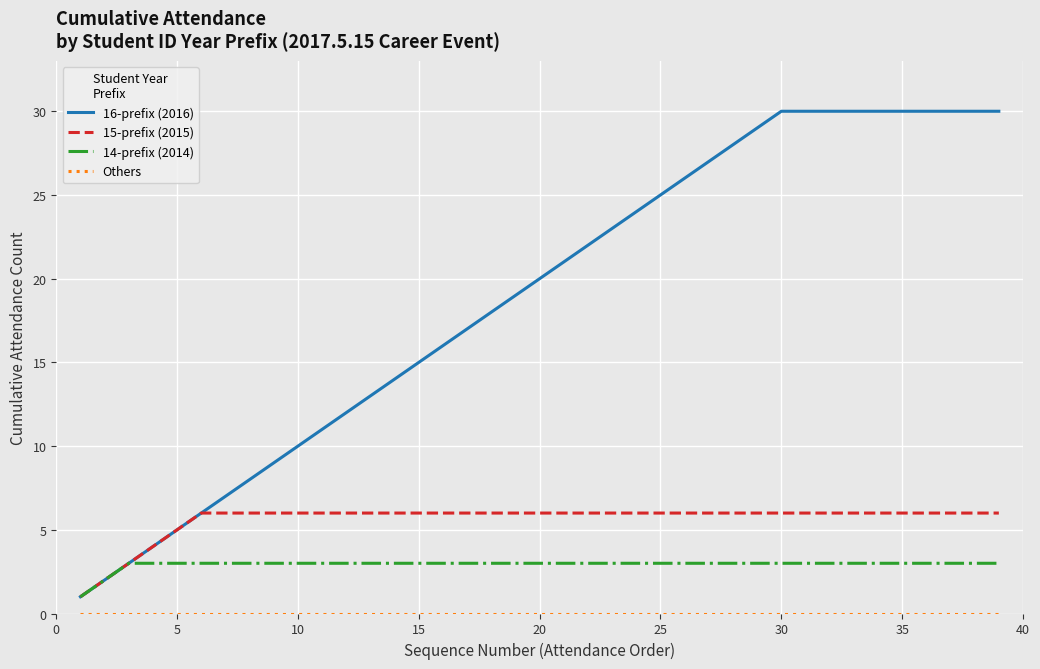

Which series has the largest total across all categories?

16-prefix (2016)